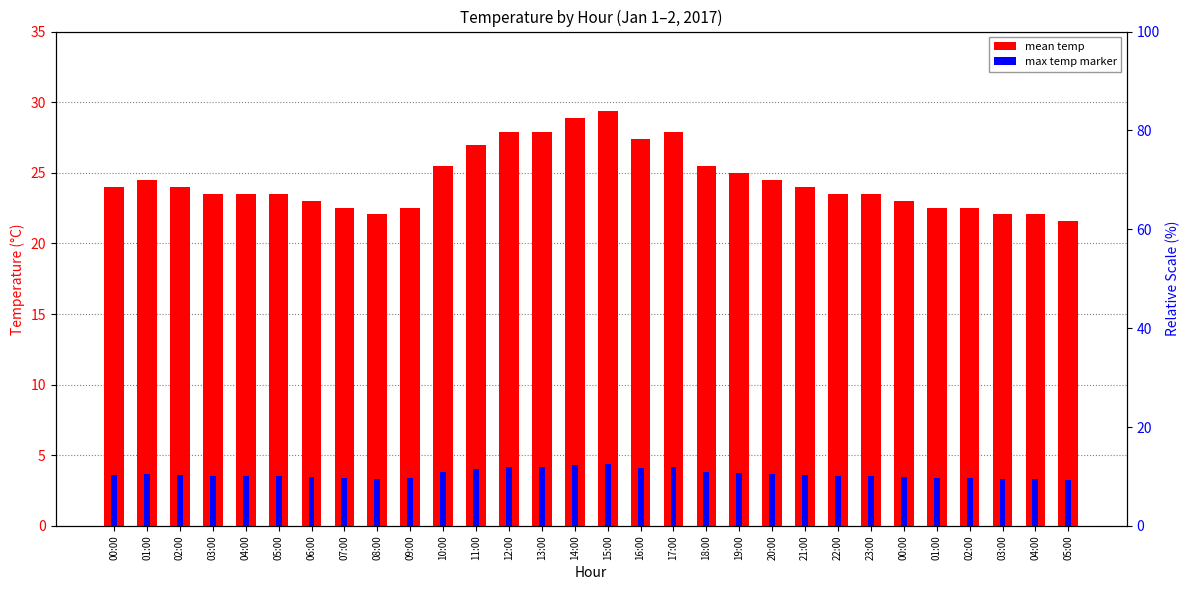

Which category has the lowest value in the max temp marker series?

05:00